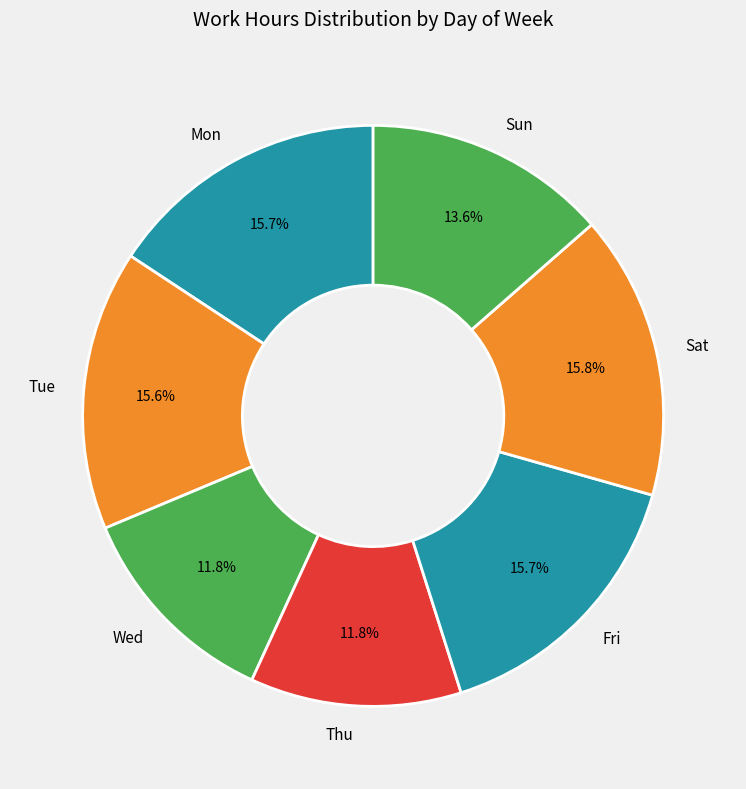

What is the ratio of the value at Mon to the value at Fri?

1.0